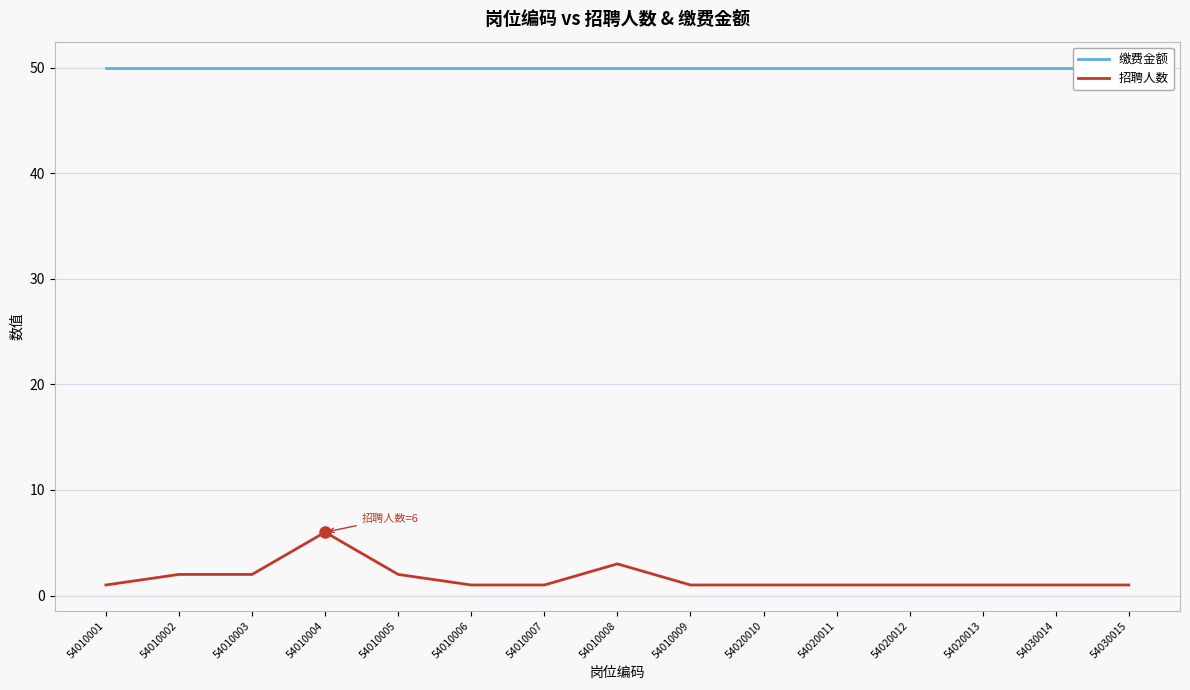

At how many categories does at least one series exceed 31?

15